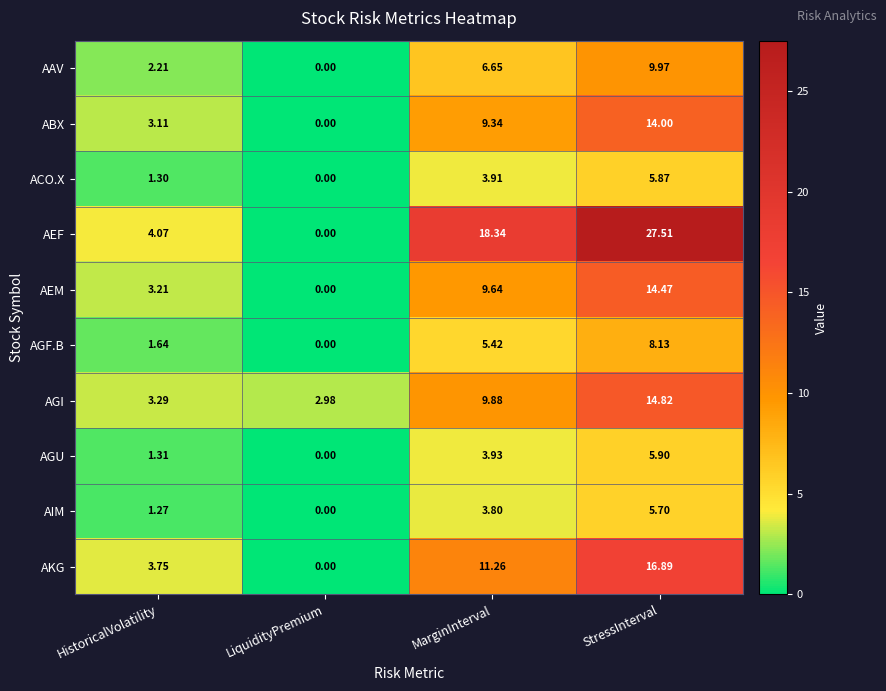

Which series has the largest total across all categories?

AEF